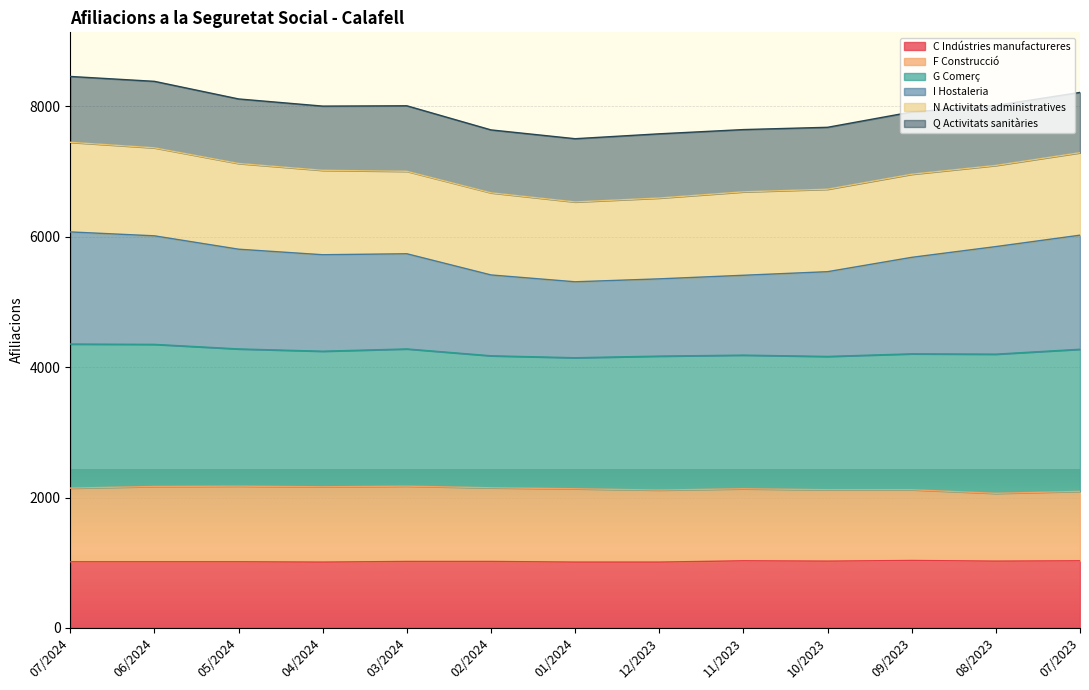

What is the minimum value for C Indústries manufactureres?

1010